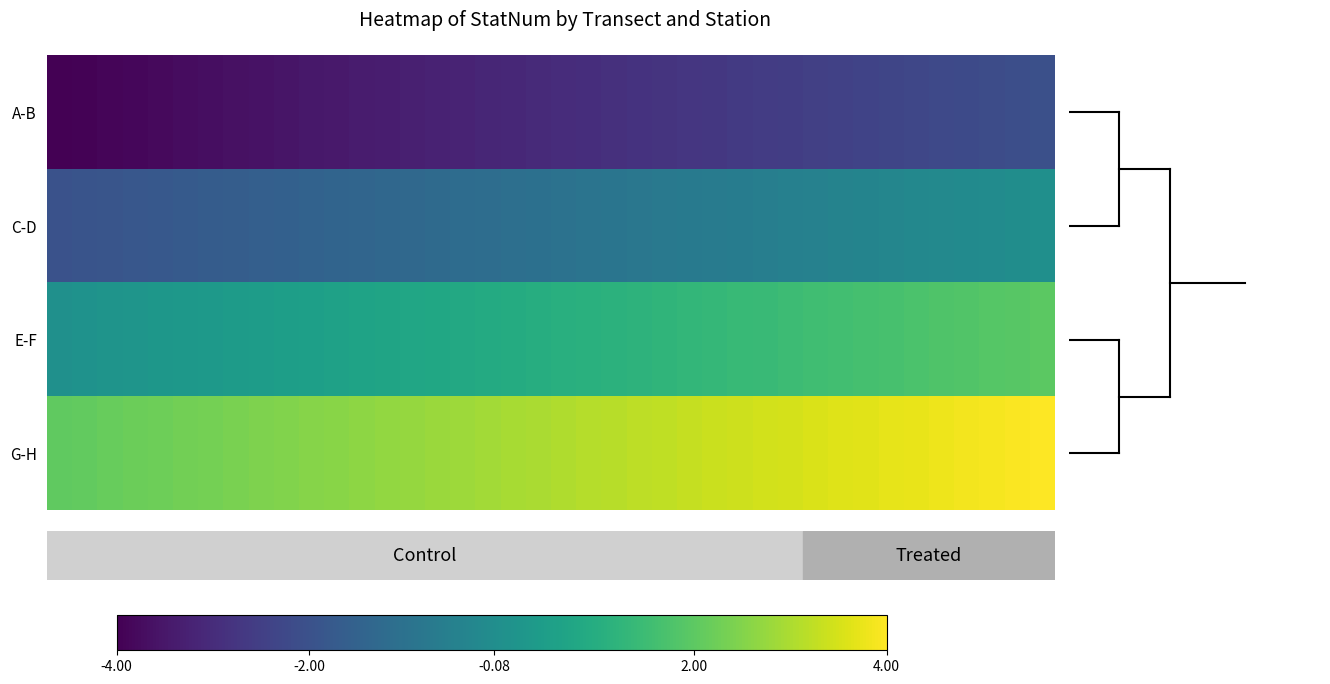

Reading left to right, extract all data points from this chart.

A-B: -4.0	-3.9	-3.9	-3.8	-3.8	-3.7	-3.7	-3.6	-3.6	-3.5	-3.5	-3.4	-3.4	-3.3	-3.3	-3.2	-3.2	-3.1	-3.1	-3.0	-3.0	-2.9	-2.9	-2.8	-2.8	-2.7	-2.7	-2.6	-2.6	-2.5	-2.5	-2.4	-2.4	-2.3	-2.3	-2.2	-2.2	-2.1	-2.1	-2.0
C-D: -2.0	-1.9	-1.9	-1.8	-1.8	-1.7	-1.7	-1.6	-1.6	-1.5	-1.5	-1.4	-1.4	-1.3	-1.3	-1.2	-1.2	-1.1	-1.1	-1.0	-1.0	-0.9	-0.9	-0.8	-0.8	-0.7	-0.7	-0.6	-0.6	-0.5	-0.5	-0.4	-0.4	-0.3	-0.3	-0.2	-0.2	-0.1	-0.1	-0.0
E-F: 0.0	0.1	0.1	0.2	0.2	0.3	0.3	0.4	0.4	0.5	0.5	0.6	0.6	0.7	0.7	0.8	0.8	0.9	0.9	1.0	1.0	1.1	1.1	1.2	1.2	1.3	1.3	1.4	1.4	1.5	1.5	1.6	1.6	1.7	1.7	1.8	1.8	1.9	1.9	2.0
G-H: 2.0	2.1	2.1	2.2	2.2	2.3	2.3	2.4	2.4	2.5	2.5	2.6	2.6	2.7	2.7	2.8	2.8	2.9	2.9	3.0	3.0	3.1	3.1	3.2	3.2	3.3	3.3	3.4	3.4	3.5	3.5	3.6	3.6	3.7	3.7	3.8	3.8	3.9	3.9	4.0